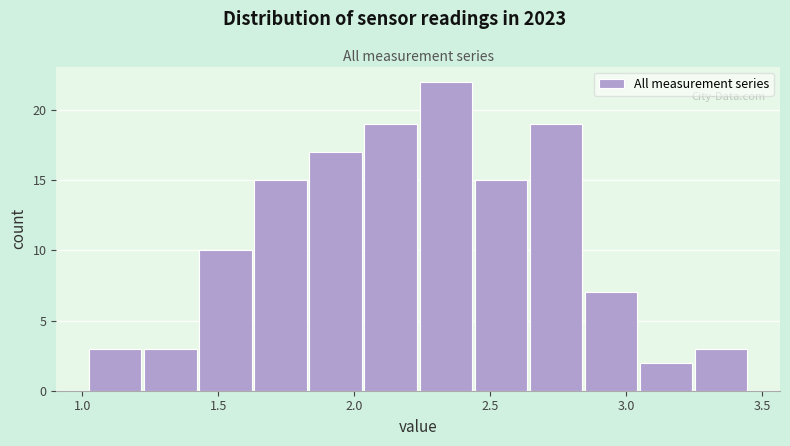

Reading left to right, list every bar in this chart as the range it spans on the x-axis followed by its height. Neither the bar edges nor the heights are printed on the chart, so give them approximately, as read against the axes.

1.00 to 1.20: 3
1.20 to 1.45: 3
1.45 to 1.65: 10
1.65 to 1.85: 15
1.85 to 2.05: 17
2.05 to 2.25: 19
2.25 to 2.45: 22
2.45 to 2.65: 15
2.65 to 2.85: 19
2.85 to 3.05: 7
3.05 to 3.25: 2
3.25 to 3.45: 3